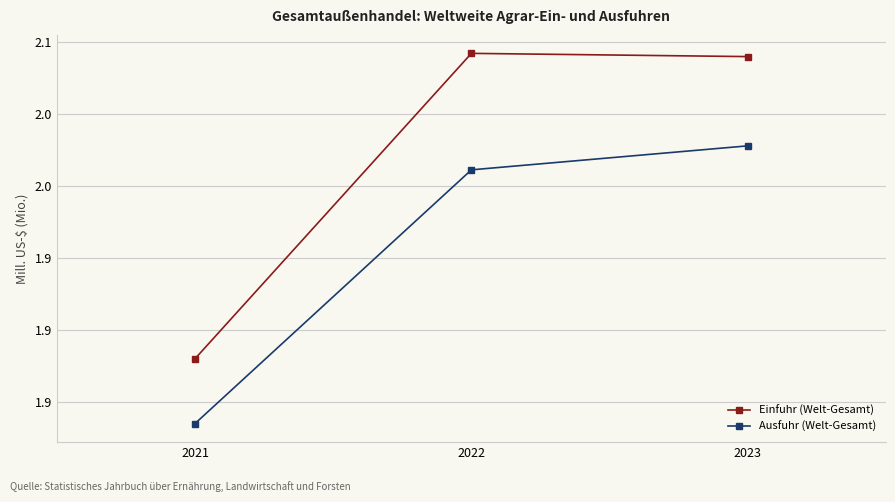

The Einfuhr (Welt-Gesamt) series shows 2090078 at 2023. True or false?

True